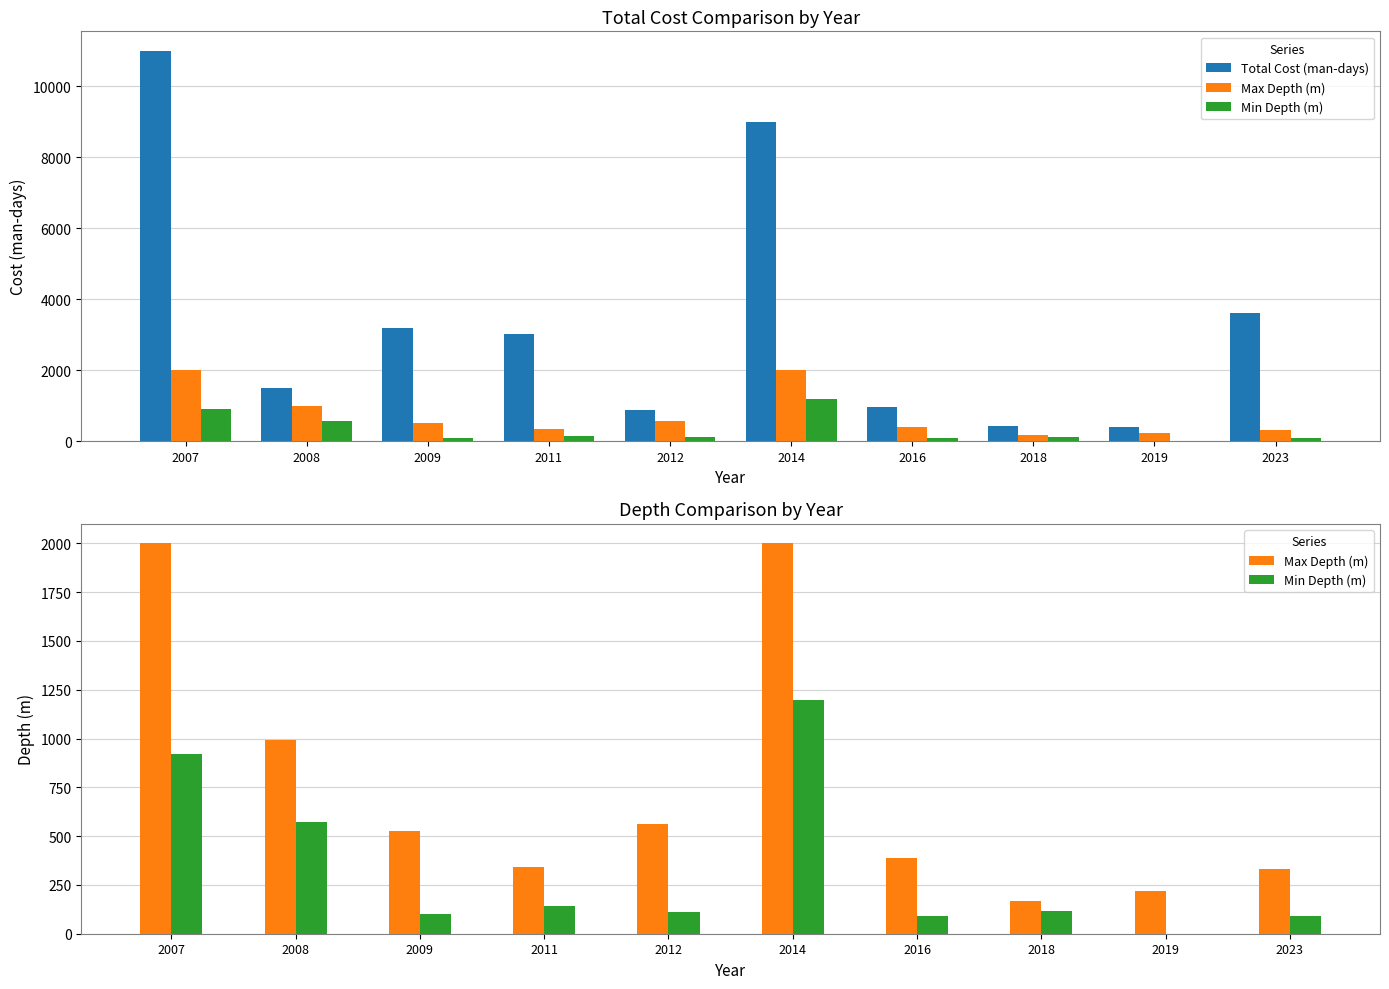

Are the bars horizontal?

No